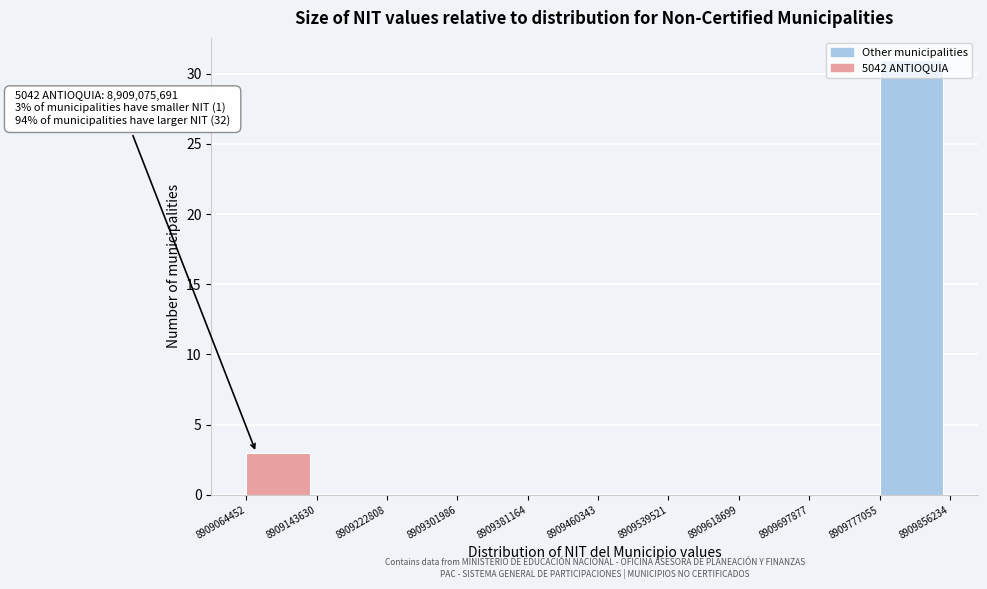

Over which range of the x-axis is the bar tallest?

8909777055 to 8909856234